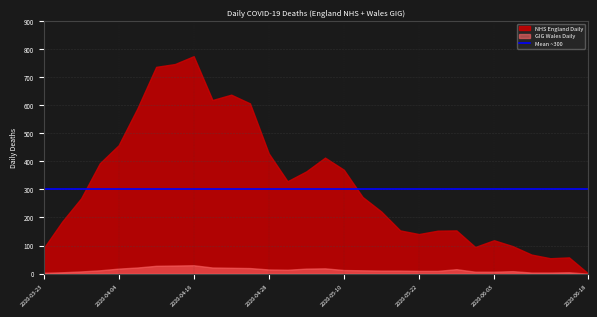

Reading left to right, transcribe all the data shown in this chart.

NHS England Daily: 87	181	260	381	439	566	708	717	744	596	616	586	413	315	346	394	357	261	210	143	131	143	138	88	112	89	64	51	53	2
GIG Wales Daily: 3	5	8	12	18	22	28	29	30	22	21	20	15	14	18	19	13	12	11	11	10	10	16	7	7	9	4	4	5	0